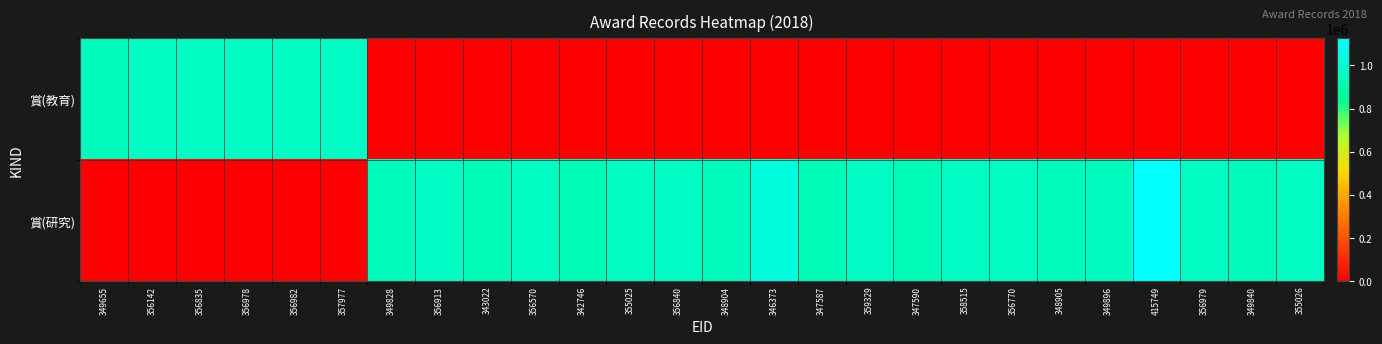

Rank the series at 356142 from highest to lowest value.

賞(教育), 賞(研究)